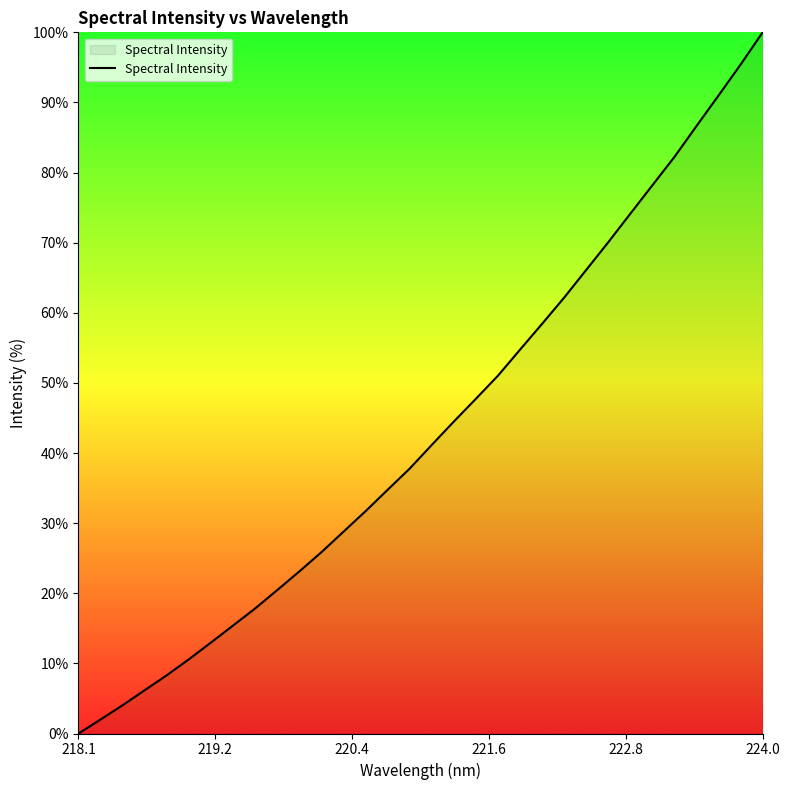

What is the greatest value displayed?

100.0